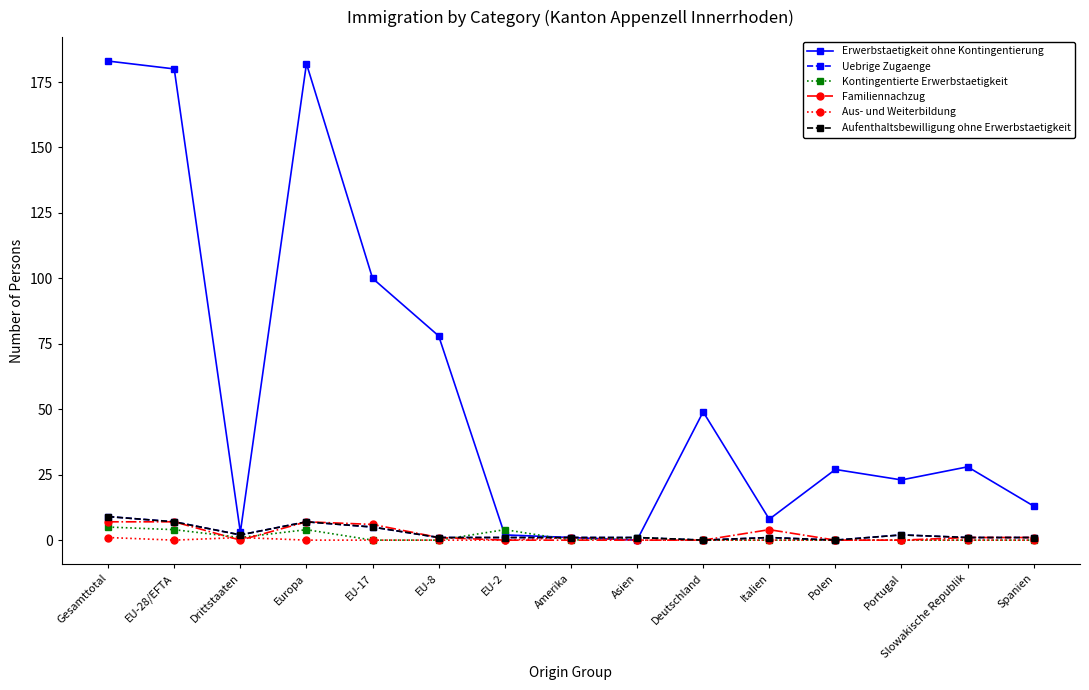

Is this an area chart (filled region under the line)?

No